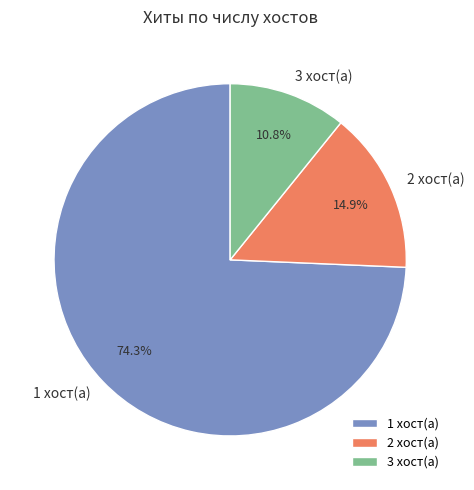

Which category has the smallest portion of the pie?

3 хост(а)